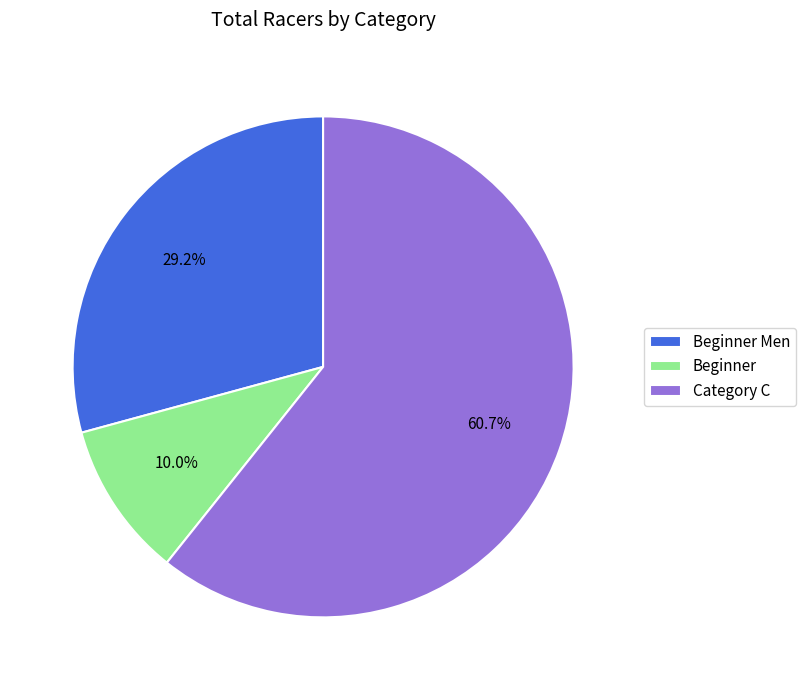

Which slice represents more than half of the pie?

Category C